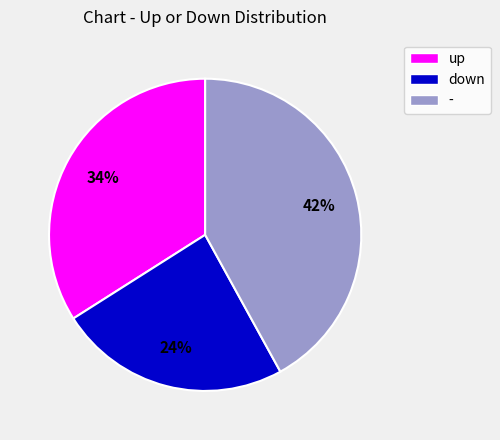

Is the sum of down and - greater than half?

Yes